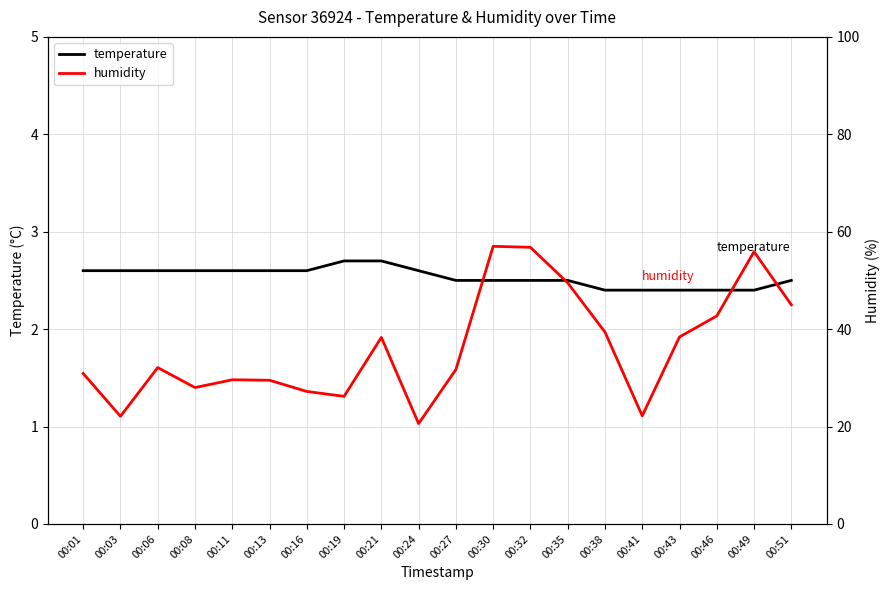

Which category has the highest value in the humidity series?

00:30